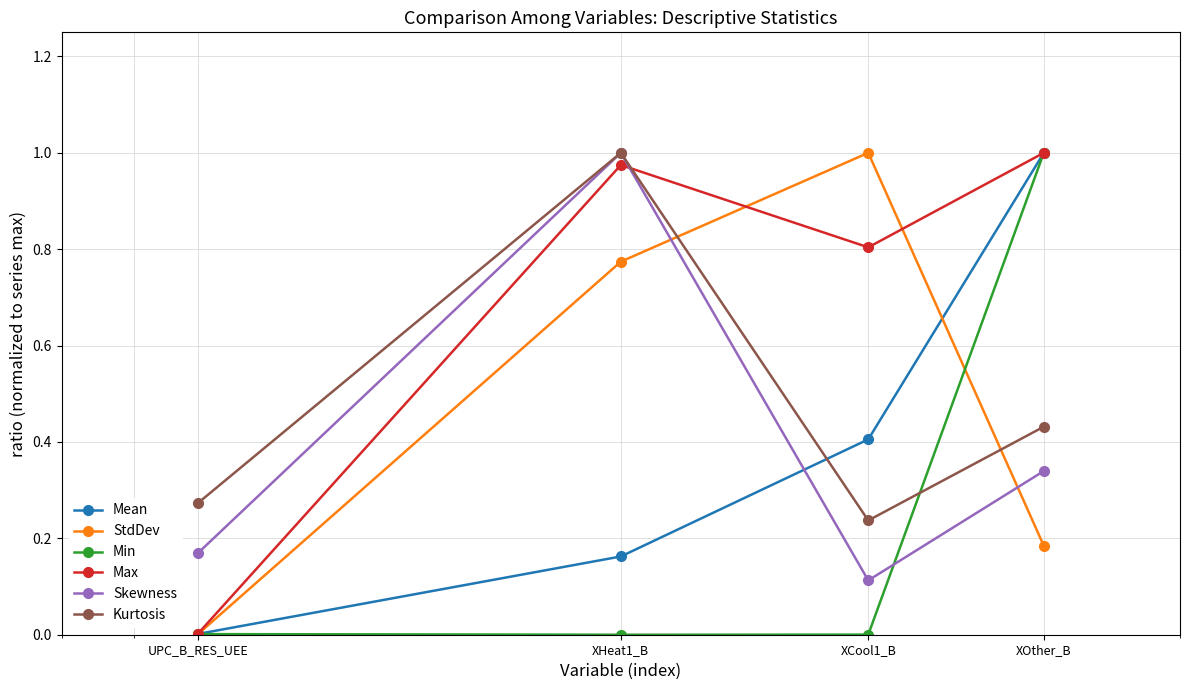

At how many categories does at least one series exceed 0?

4